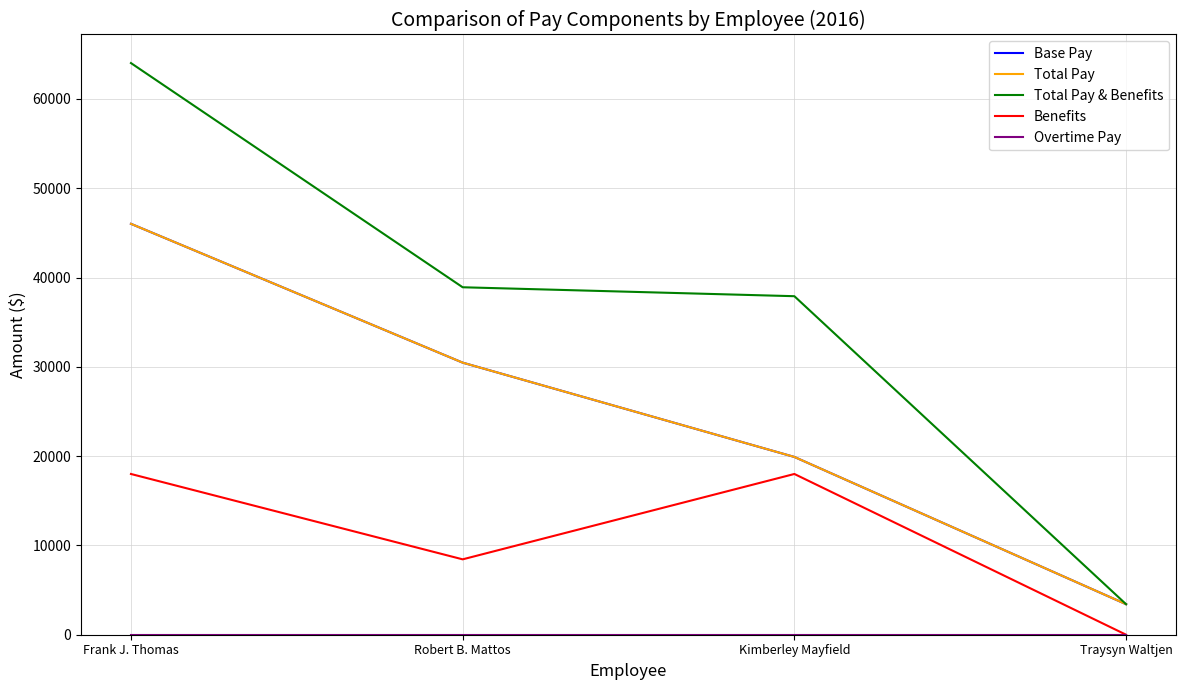

The Base Pay series shows 33134 at Kimberley Mayfield. True or false?

False